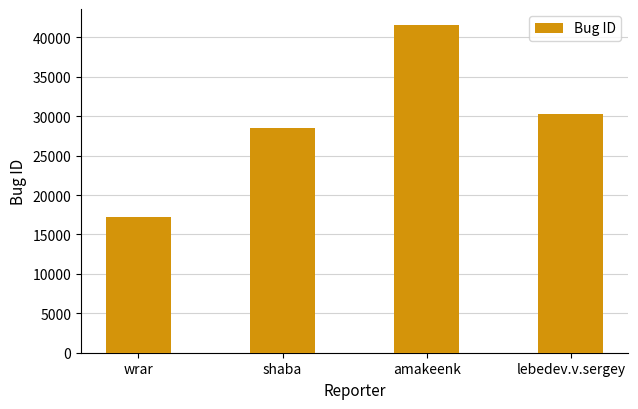

What is the label of the 1st bar from the left?

wrar